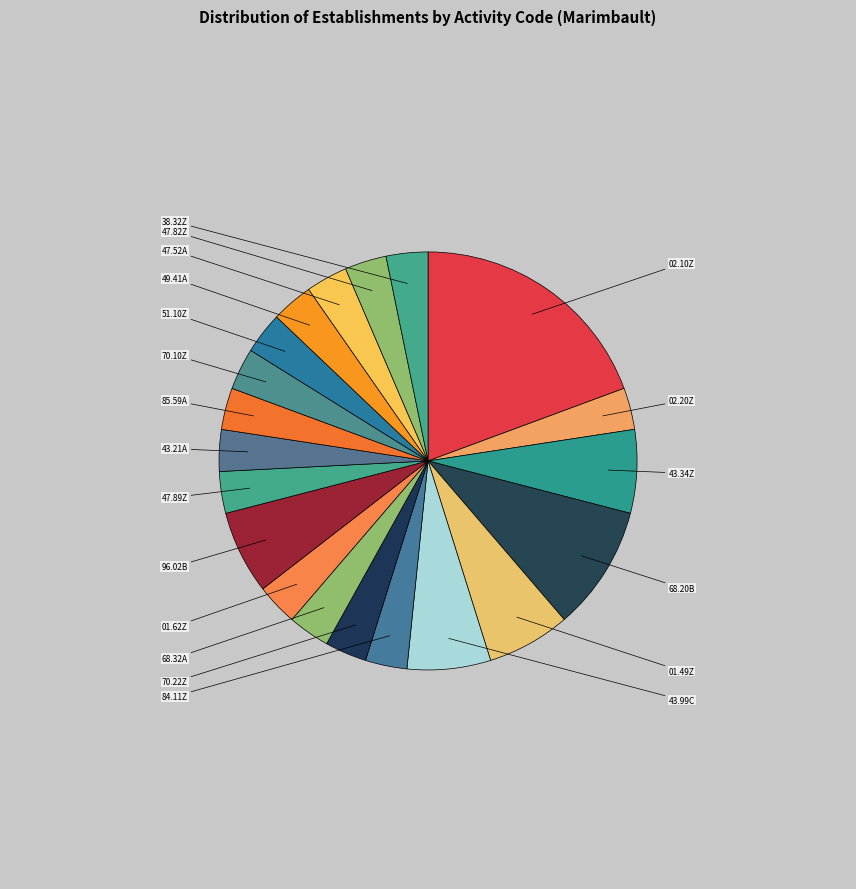

To the nearest percent, what is the difference between the largest and smallest slice percentages?

16%